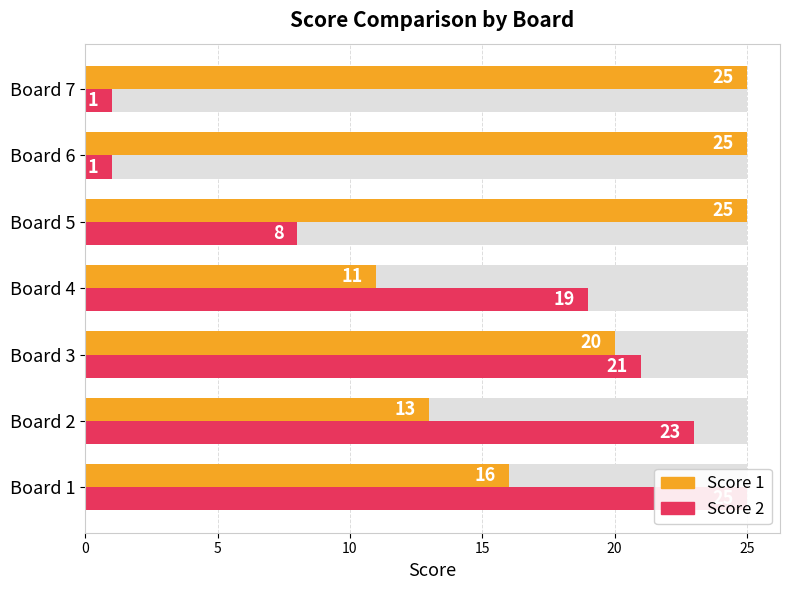

At how many categories does at least one series exceed 5?

7